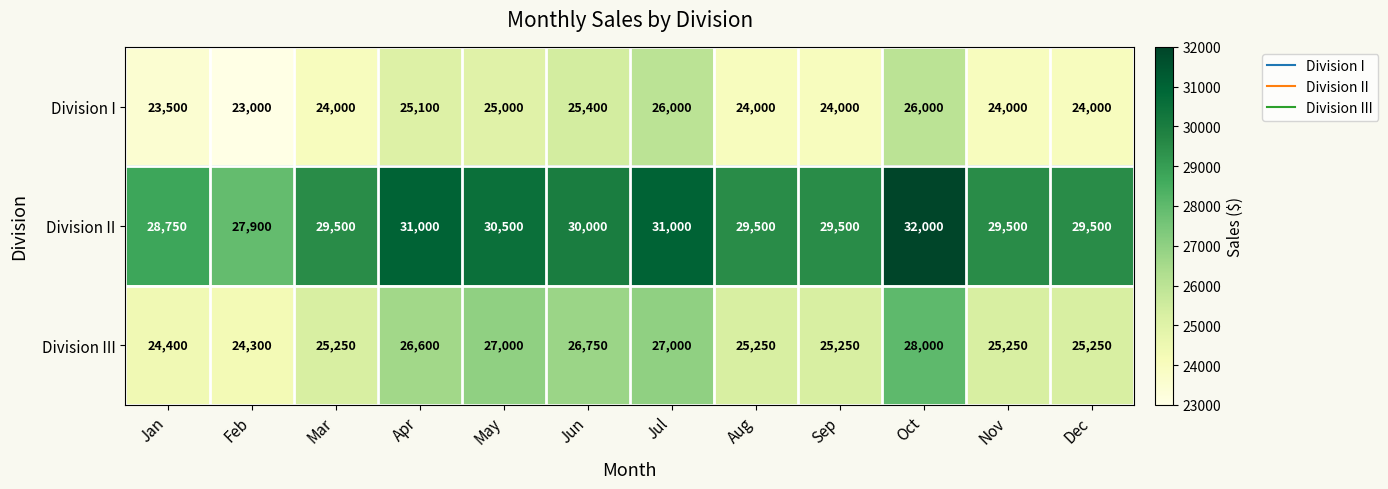

At which label does Division III reach its peak?

Oct